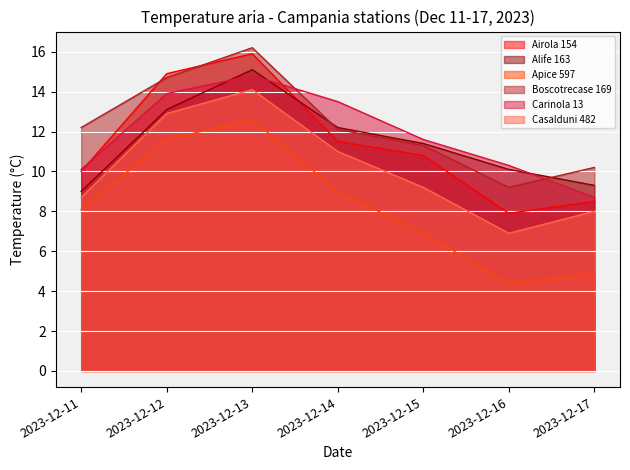

What is the minimum value for Airola 154?

7.9